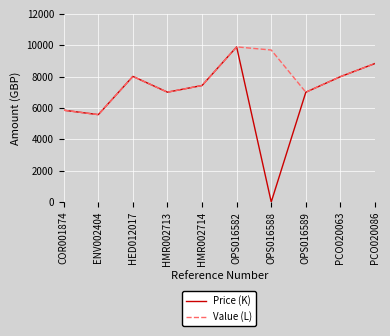

Does the chart have visible grid lines?

Yes